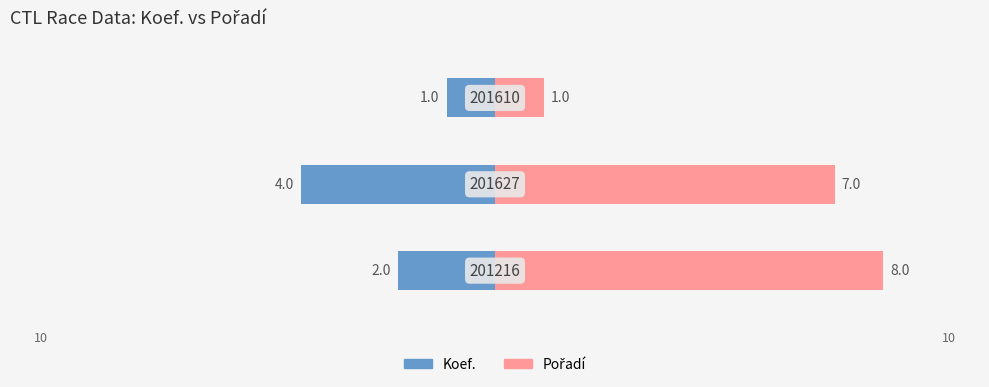

Reading right to left, list all the values displayed in this chart.

Koef.: −5.0=-1	−7.5=-4	−10.0=-2
Pořadí: −5.0=1	−7.5=7	−10.0=8